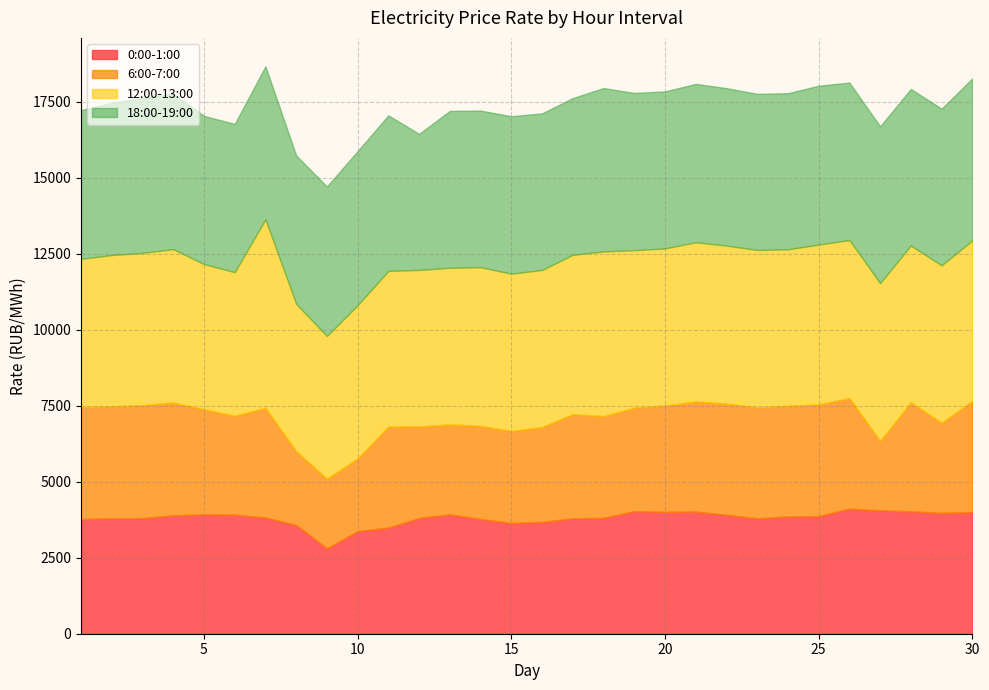

What value does the 18:00-19:00 series have at 10?

5067.2